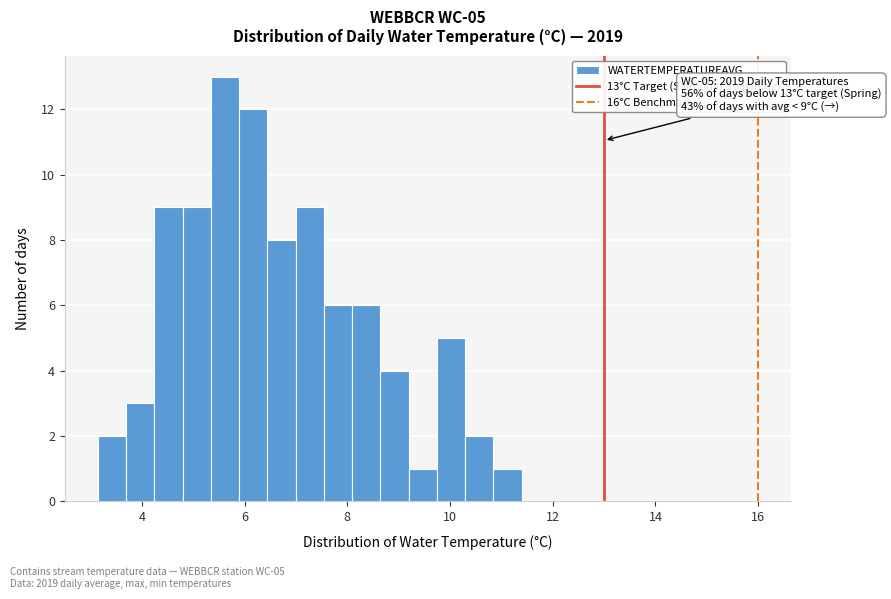

Around what value on the x-axis is the tallest bar? Give the approximate position of its centre, as read against the axis.

5.6